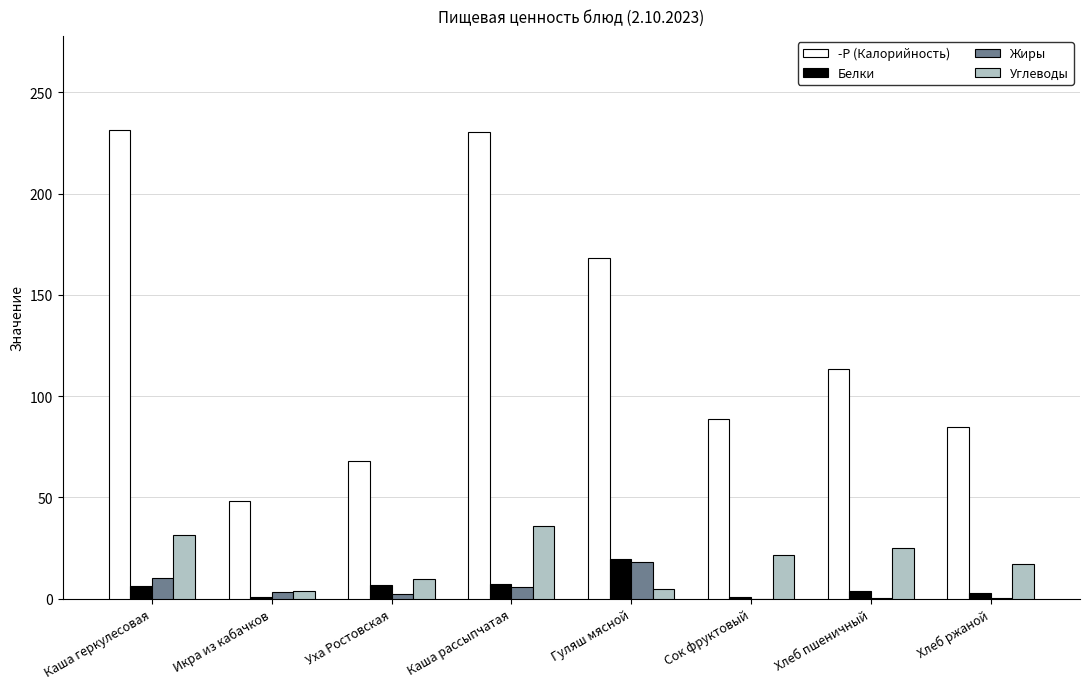

What is the sum of all Углеводы values?

149.0